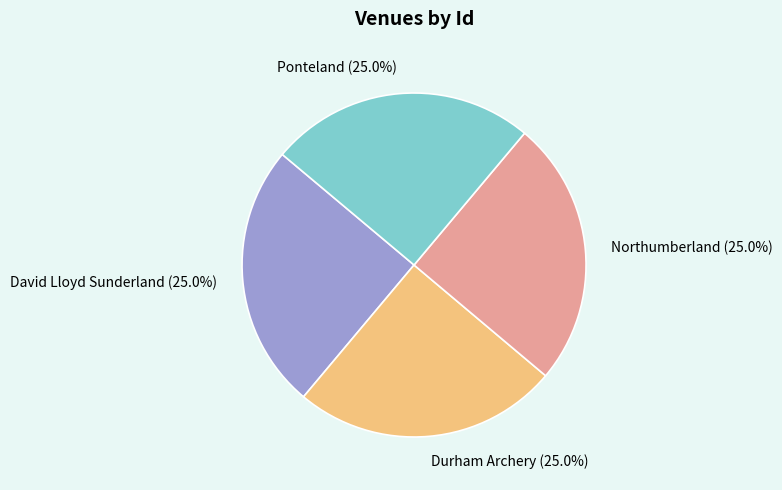

What is the total percentage of Ponteland (25.0%) and Northumberland (25.0%)?

50.0%